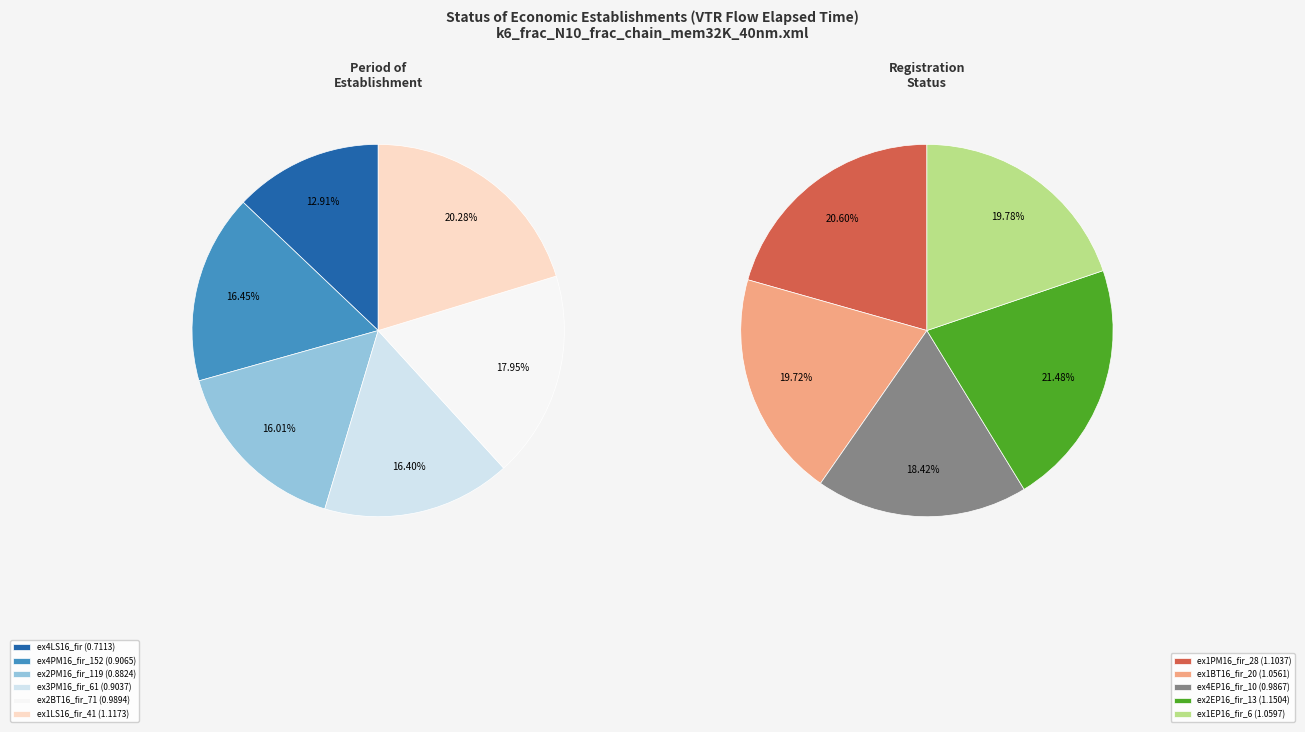

Count the number of slices in the pie.

11